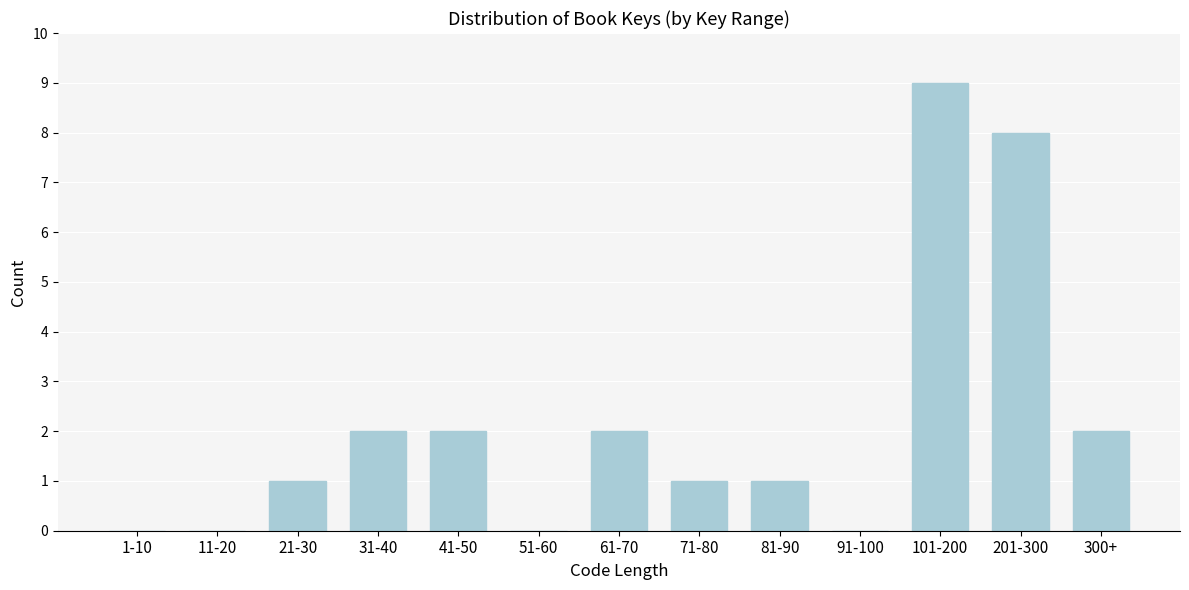

Reading right to left, list all the values displayed in this chart.

300+=2	201-300=8	101-200=9	91-100=0	81-90=1	71-80=1	61-70=2	51-60=0	41-50=2	31-40=2	21-30=1	11-20=0	1-10=0